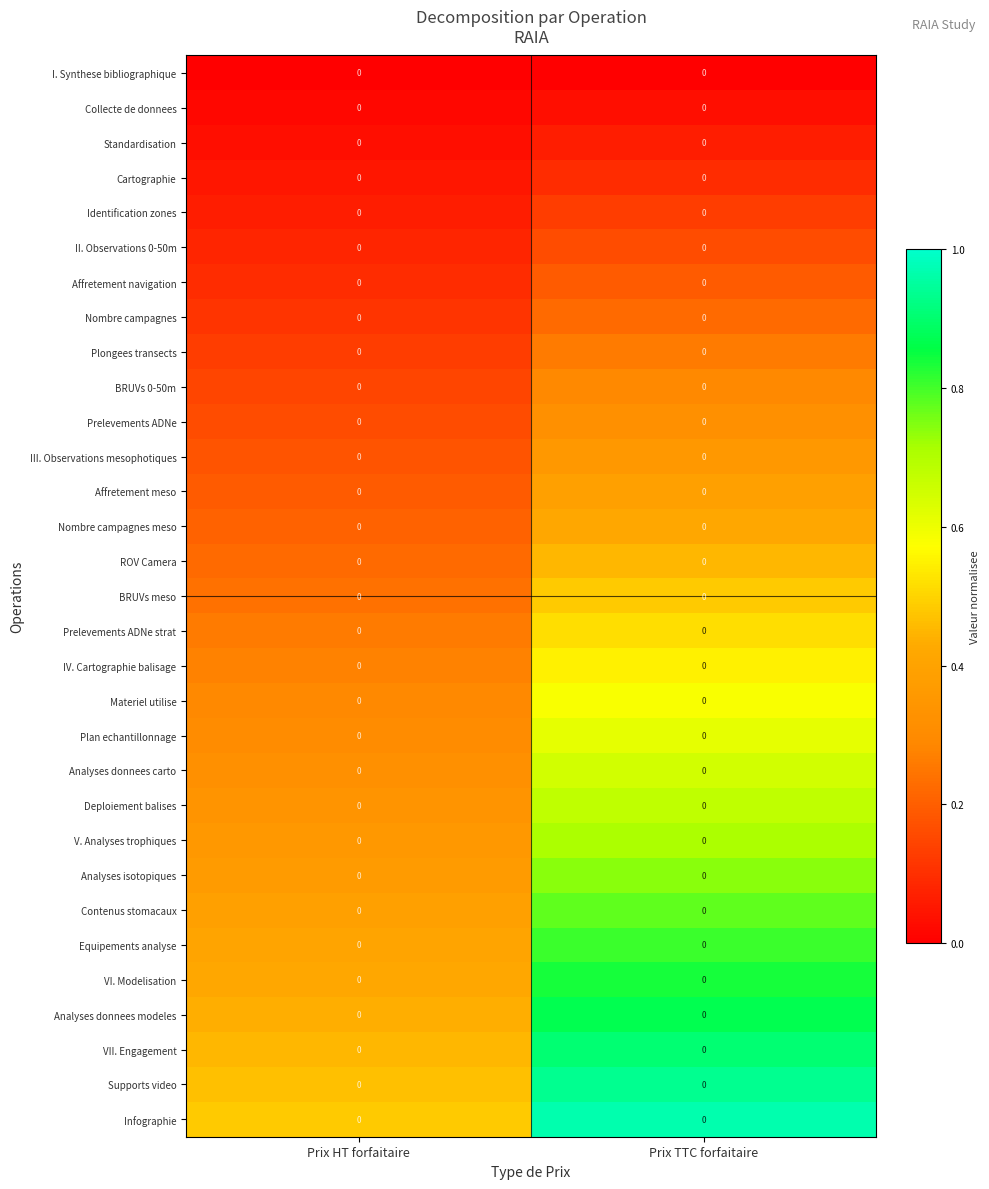

Which category has the lowest value across all series?

Prix HT forfaitaire